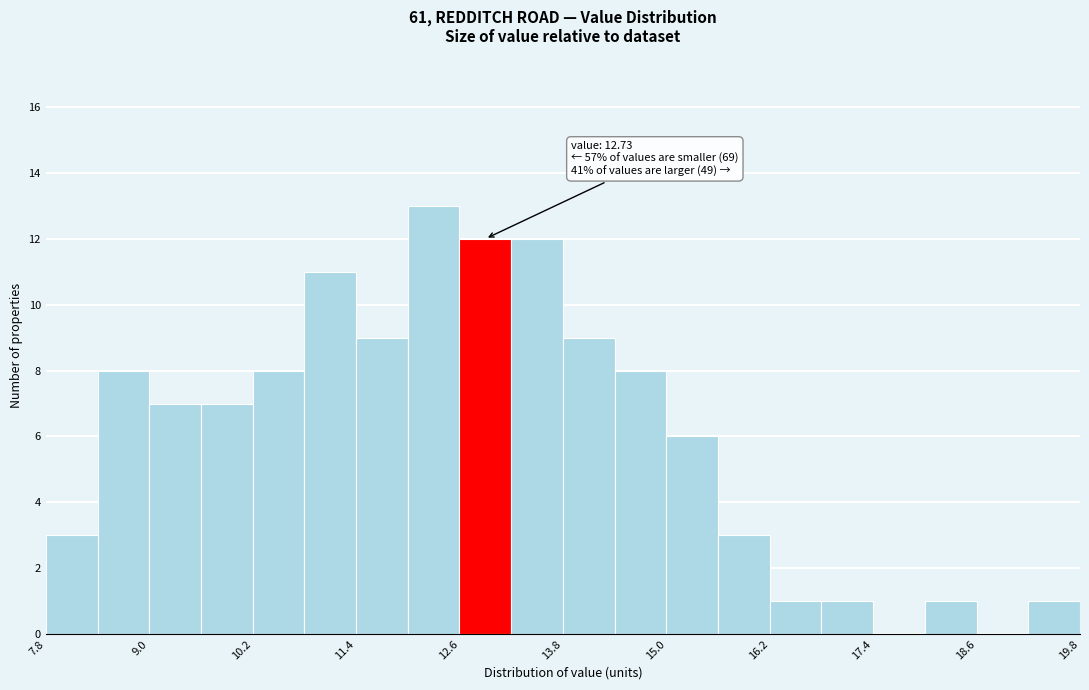

Read against the x-axis, roughly where is the centre of the tallest bar?

12.2